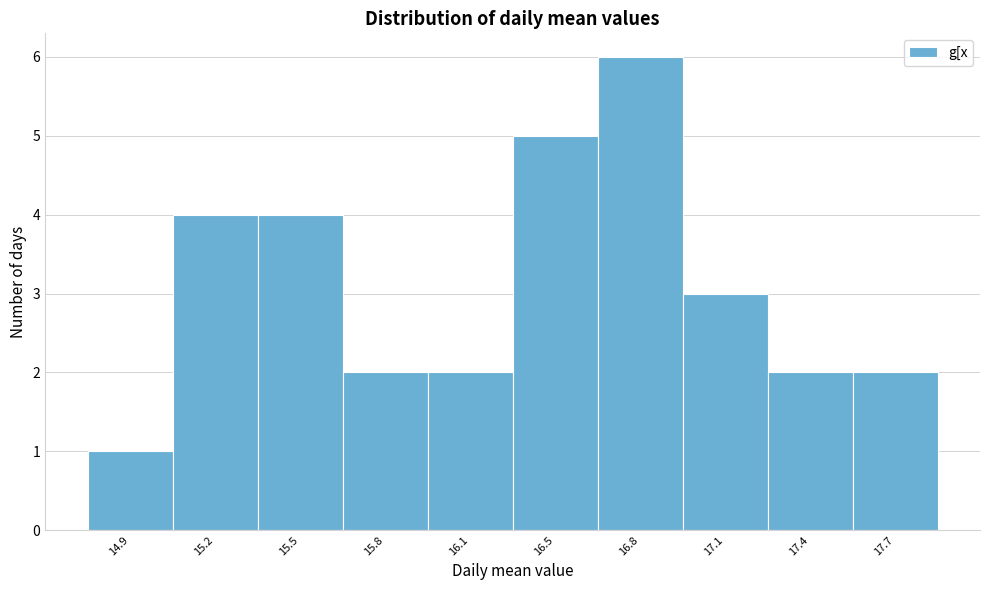

Reading left to right, what are all the values shown in this chart?

14.9=1	15.2=4	15.5=4	15.8=2	16.1=2	16.5=5	16.8=6	17.1=3	17.4=2	17.7=2